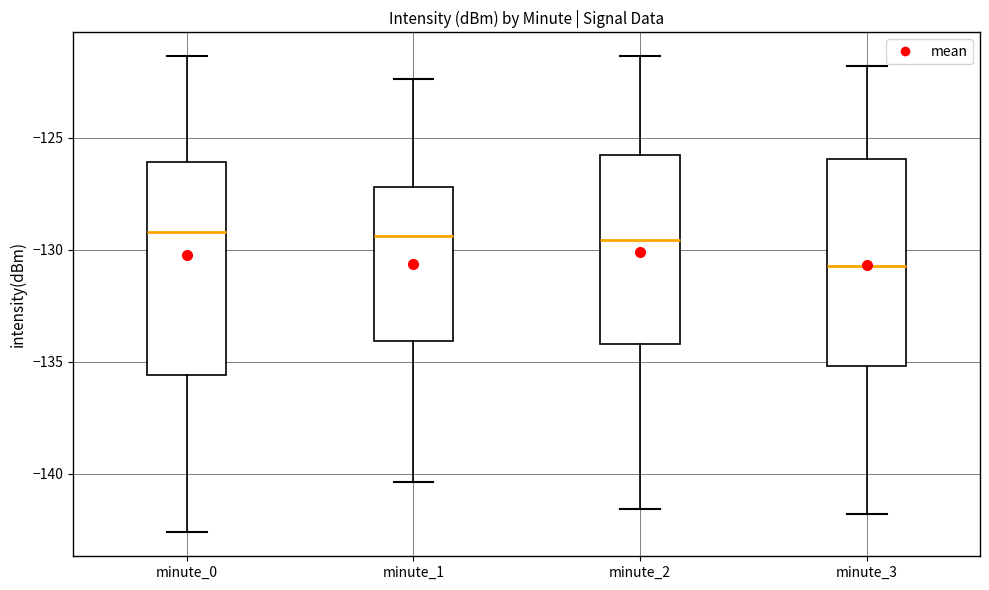

Reading left to right, transcribe this box plot: for each box, give where its median line is, the range the box spans, and where its two whiskers end, as read against the y-axis. The values are not printed on the chart, so give them approximately, as read against the axis.

minute_0: median -129.0, box -135.5 to -126.0, whiskers -142.5 to -121.5
minute_1: median -129.5, box -134.0 to -127.0, whiskers -140.5 to -122.5
minute_2: median -129.5, box -134.0 to -126.0, whiskers -141.5 to -121.5
minute_3: median -130.5, box -135.0 to -126.0, whiskers -142.0 to -122.0